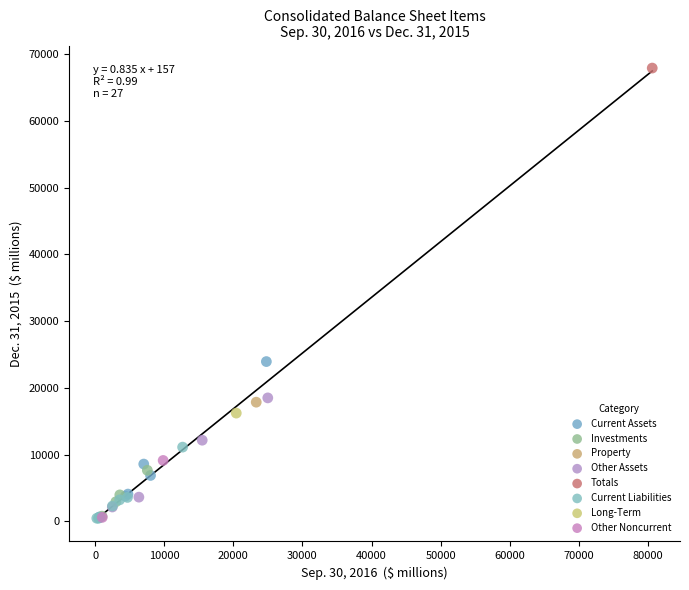

Which series contains the highest Y value?

Totals